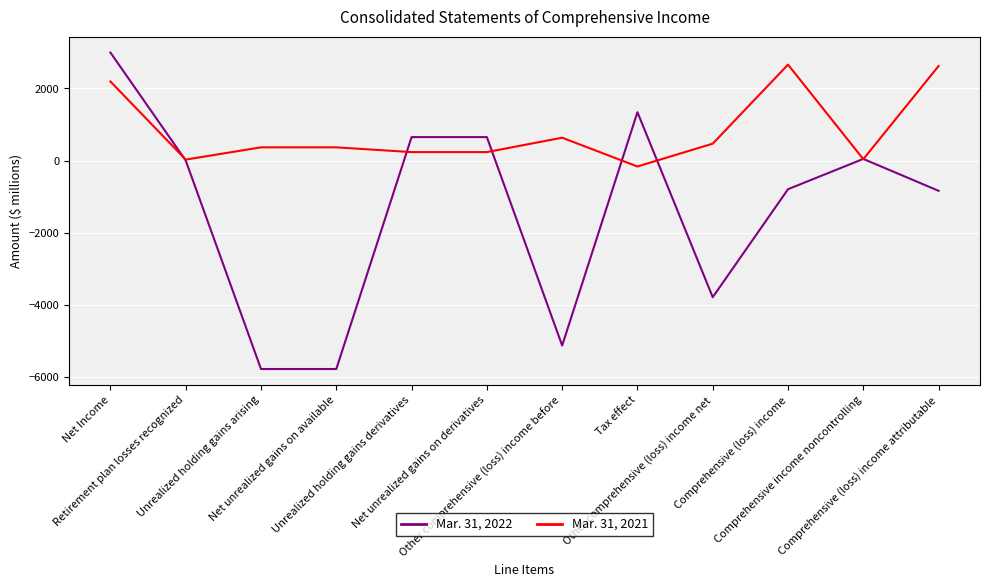

Which series has the widest spread of values?

Mar. 31, 2022